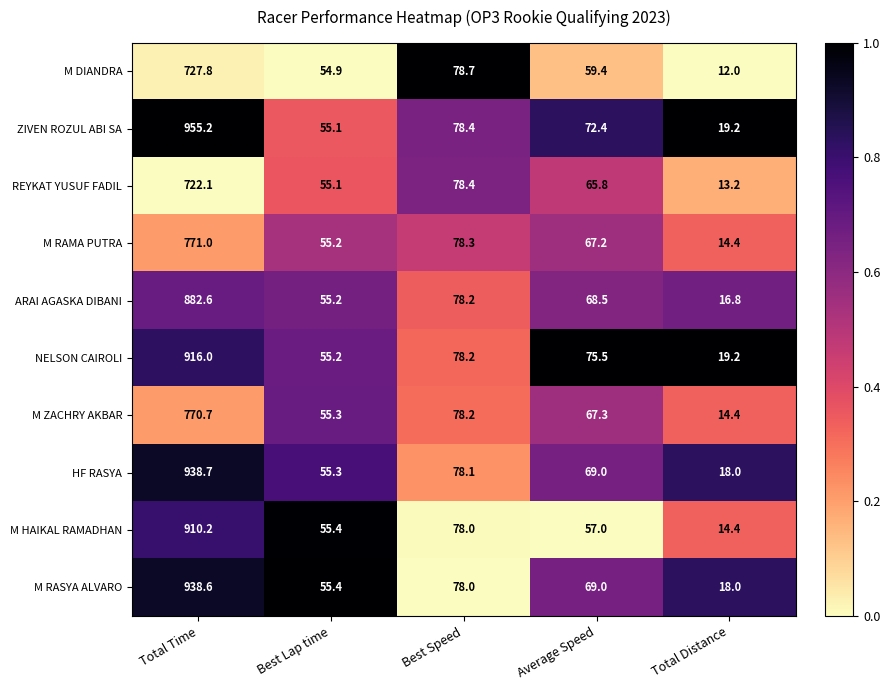

What value does the REYKAT YUSUF FADIL series have at Average Speed?

65.8